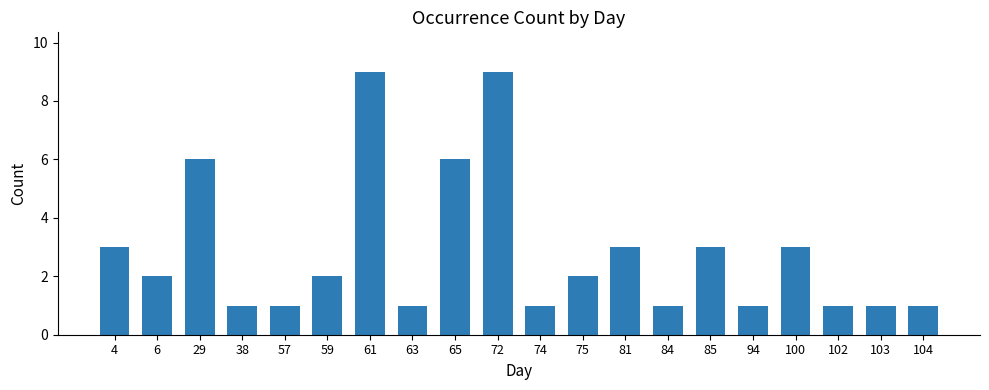

Reading right to left, extract all data points from this chart.

1	1	1	3	1	3	1	3	2	1	9	6	1	9	2	1	1	6	2	3